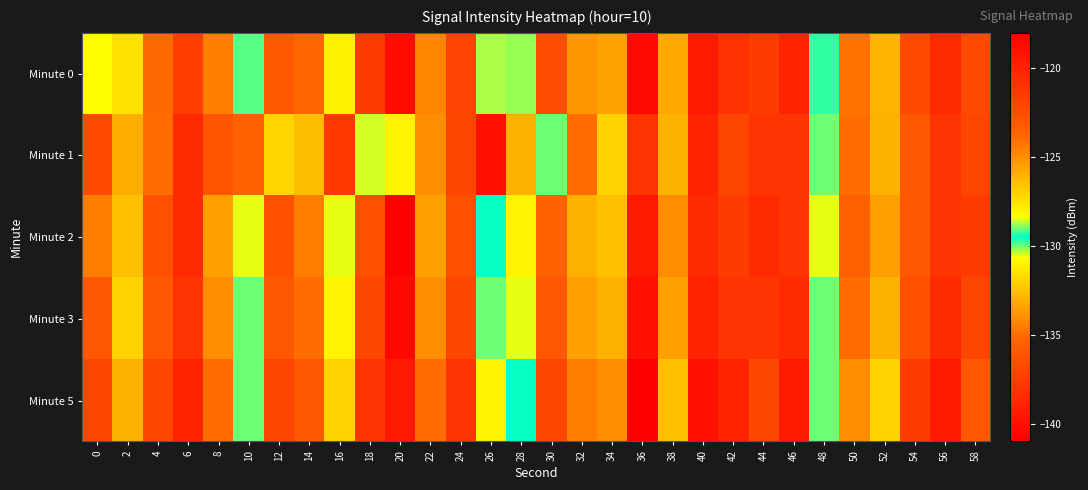

Reading right to left, list all the values displayed in this chart.

Minute 0: 58=-136.7	56=-120.3	54=-122.3	52=-132.9	50=-134.8	48=-129.7	46=-120.0	44=-137.6	42=-120.8	40=-119.5	38=-133.2	36=-118.6	34=-125.6	32=-125.2	30=-122.5	28=-130.2	26=-128.7	24=-121.8	22=-124.7	20=-140.3	18=-121.4	16=-127.9	14=-123.8	12=-123.0	10=-129.1	8=-124.6	6=-121.6	4=-123.9	2=-127.5	0=-128.3
Minute 1: 58=-137.0	56=-121.0	54=-123.0	52=-133.0	50=-135.0	48=-130.0	46=-121.0	44=-138.0	42=-122.0	40=-120.0	38=-133.0	36=-121.0	34=-127.0	32=-124.0	30=-130.0	28=-126.0	26=-119.0	24=-122.0	22=-125.0	20=-128.0	18=-130.5	16=-121.3	14=-126.4	12=-131.9	10=-123.6	8=-122.8	6=-120.5	4=-124.0	2=-126.0	0=-122.3
Minute 2: 58=-137.5	56=-121.0	54=-123.0	52=-133.5	50=-135.5	48=-130.5	46=-121.0	44=-138.5	42=-121.5	40=-120.5	38=-134.0	36=-119.5	34=-126.5	32=-126.0	30=-123.5	28=-131.0	26=-129.5	24=-122.5	22=-125.5	20=-141.0	18=-122.5	16=-128.5	14=-124.5	12=-122.5	10=-130.5	8=-125.5	6=-120.5	4=-122.5	2=-126.5	0=-124.5
Minute 3: 58=-137.0	56=-120.5	54=-122.5	52=-133.0	50=-135.0	48=-130.0	46=-120.5	44=-138.0	42=-121.0	40=-120.0	38=-133.5	36=-119.0	34=-126.0	32=-125.5	30=-123.0	28=-130.5	26=-129.0	24=-122.0	22=-125.0	20=-140.5	18=-122.0	16=-128.0	14=-124.0	12=-123.0	10=-130.0	8=-125.0	6=-121.0	4=-123.0	2=-127.0	0=-123.0
Minute 5: 58=-136.0	56=-119.5	54=-121.5	52=-132.0	50=-134.0	48=-129.0	46=-119.5	44=-137.0	42=-120.0	40=-119.0	38=-132.5	36=-118.0	34=-125.0	32=-124.5	30=-122.0	28=-129.5	26=-128.0	24=-121.0	22=-124.0	20=-139.5	18=-121.0	16=-127.0	14=-123.0	12=-122.0	10=-129.0	8=-124.0	6=-120.0	4=-122.0	2=-126.0	0=-122.0